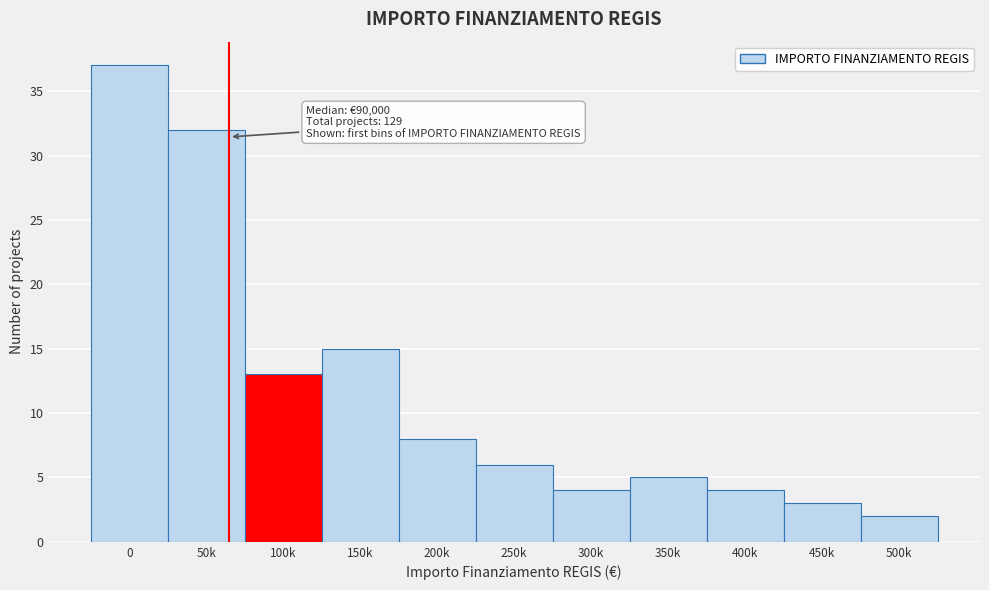

Reading left to right, extract all data points from this chart.

37	32	13	15	8	6	4	5	4	3	2